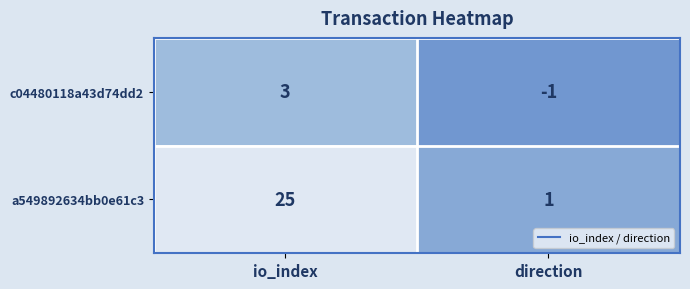

List the labels in order of a549892634bb0e61c3 value, largest first.

io_index, direction